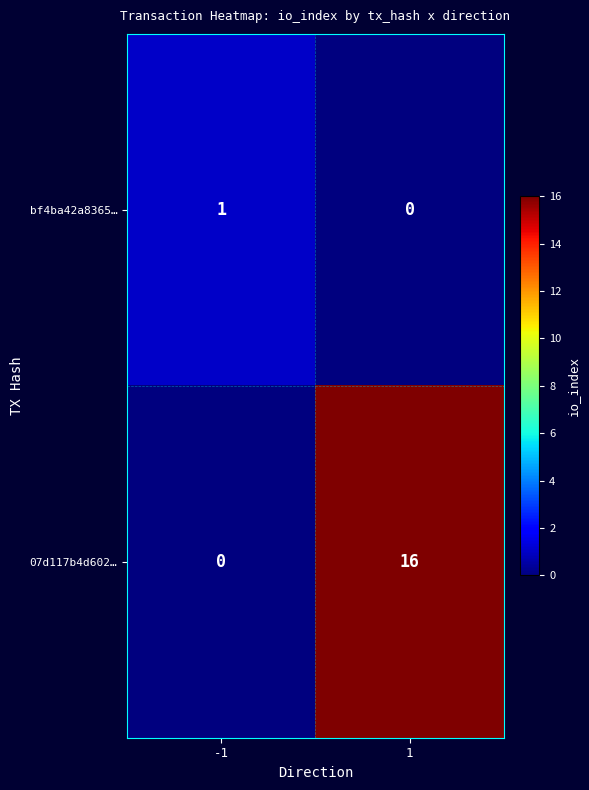

The value of 07d117b4d602… at 1 is 16. True or false?

True